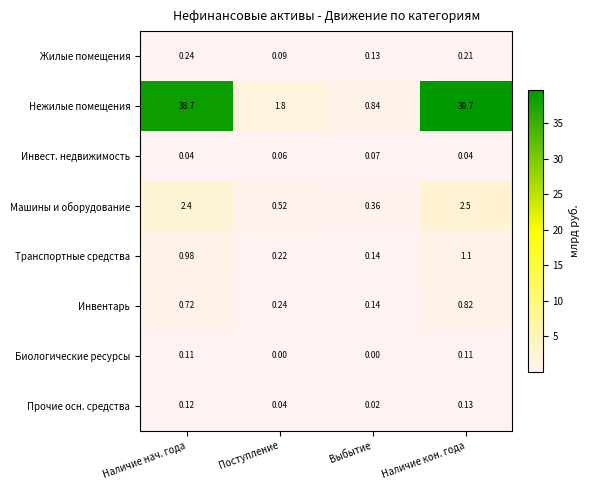

Which series changed the most between Выбытие and Наличие кон. года?

Нежилые помещения